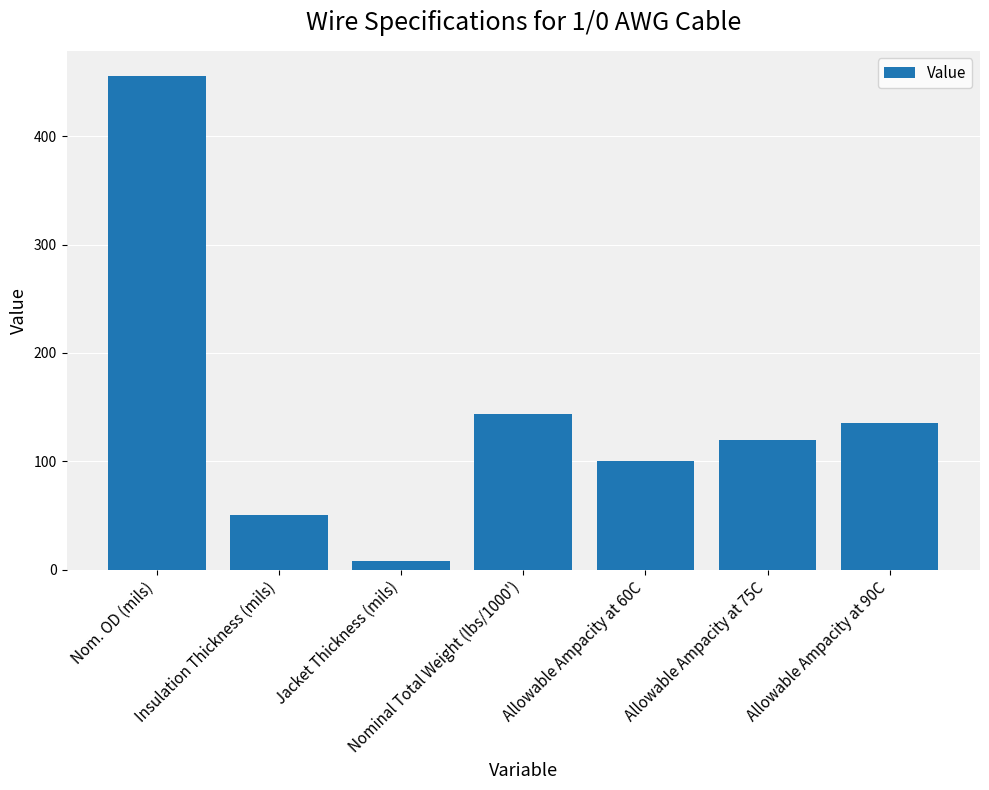

Reading left to right, list all the values displayed in this chart.

Nom. OD (mils)=456	Insulation Thickness (mils)=50	Jacket Thickness (mils)=8	Nominal Total Weight (lbs/1000')=144	Allowable Ampacity at 60C=100	Allowable Ampacity at 75C=120	Allowable Ampacity at 90C=135